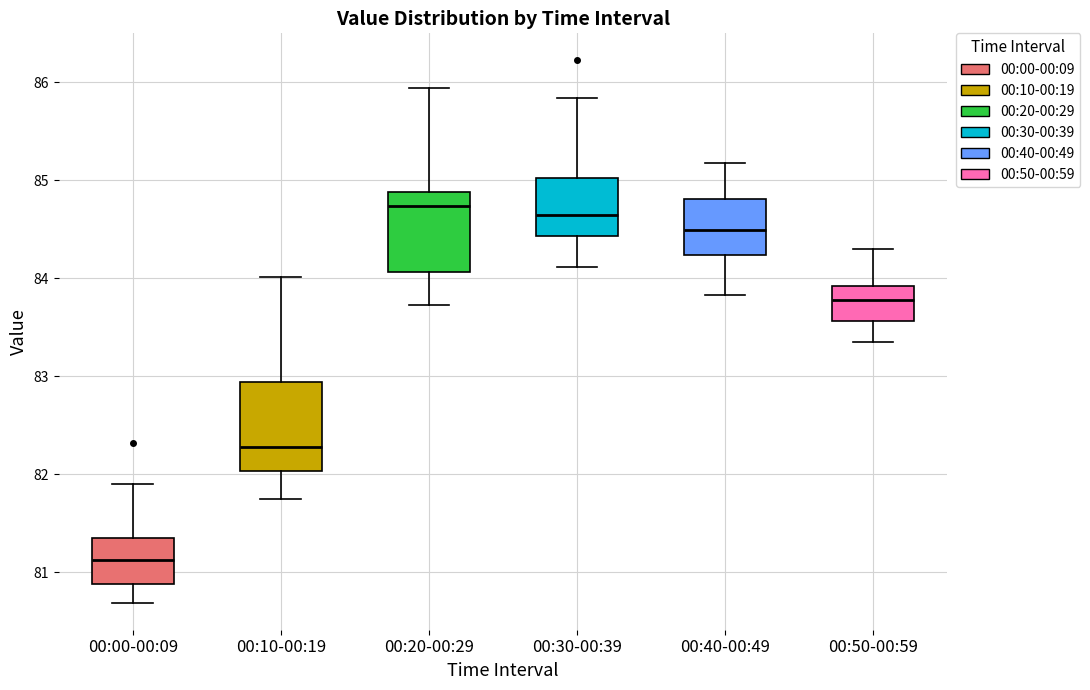

Reading left to right, transcribe this box plot: for each box, give where its median line is, the range the box spans, and where its two whiskers end, as read against the y-axis. The values are not printed on the chart, so give them approximately, as read against the axis.

00:00-00:09: median 81.1, box 80.9 to 81.3, whiskers 80.7 to 81.9
00:10-00:19: median 82.3, box 82.0 to 82.9, whiskers 81.8 to 84.0
00:20-00:29: median 84.7, box 84.1 to 84.9, whiskers 83.7 to 85.9
00:30-00:39: median 84.6, box 84.4 to 85.0, whiskers 84.1 to 85.8
00:40-00:49: median 84.5, box 84.2 to 84.8, whiskers 83.8 to 85.2
00:50-00:59: median 83.8, box 83.6 to 83.9, whiskers 83.4 to 84.3